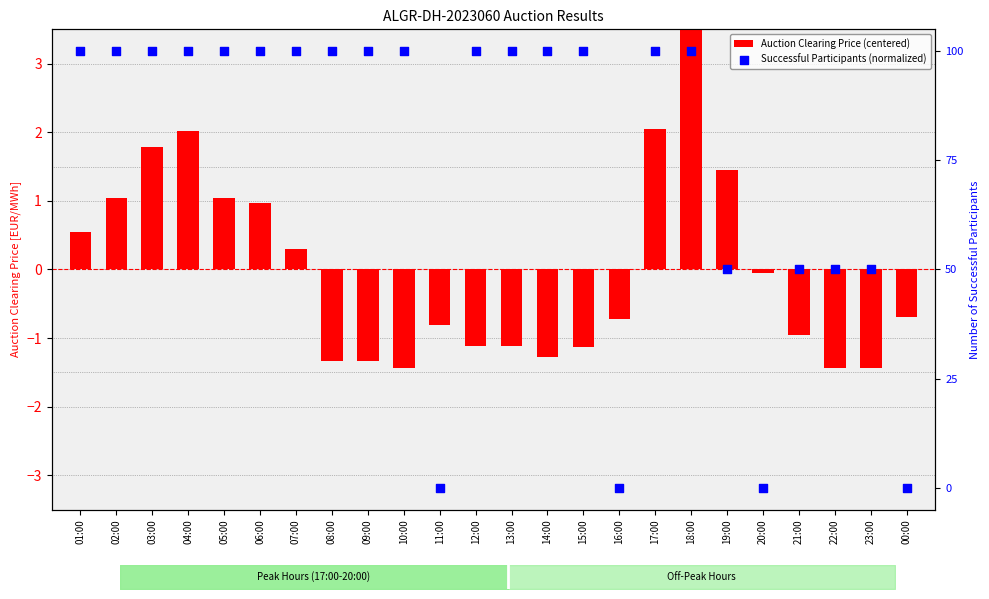

Which series contains the lowest Y value?

Successful Participants (normalized)